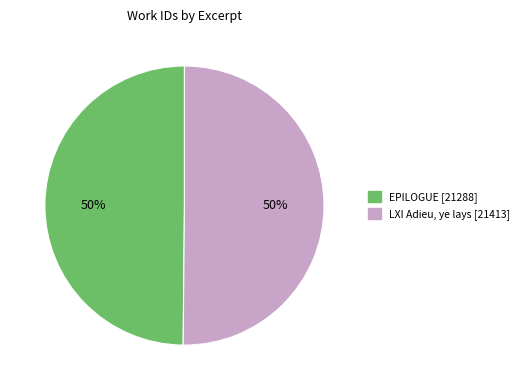

What is the ratio of the value at EPILOGUE to the value at LXI Adieu, ye lays?

1.0